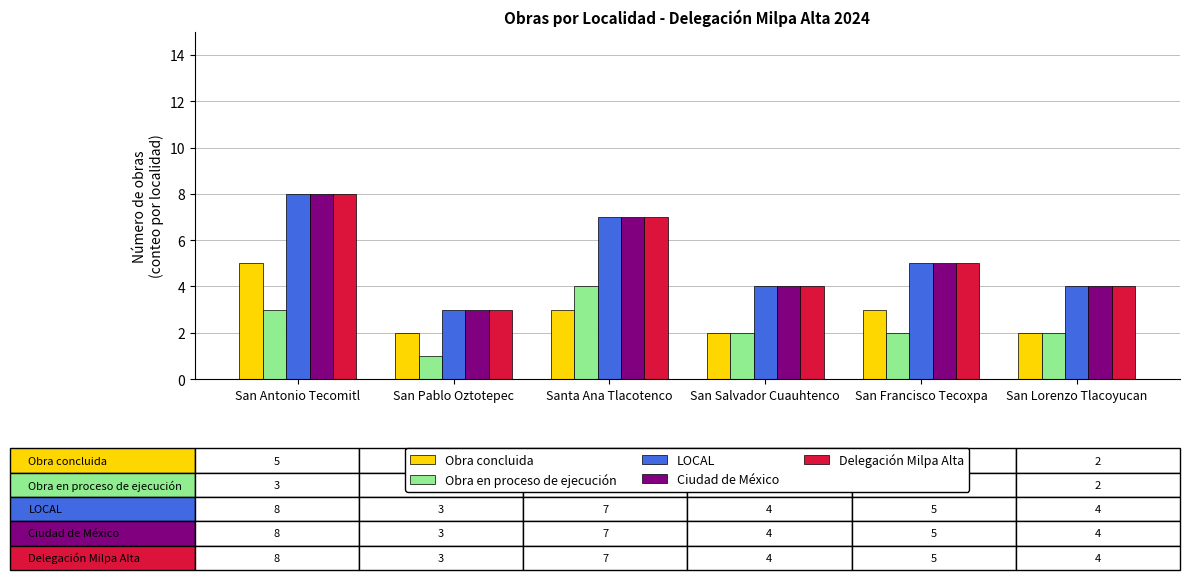

At which category is the sum across all series the highest?

San Antonio Tecomitl